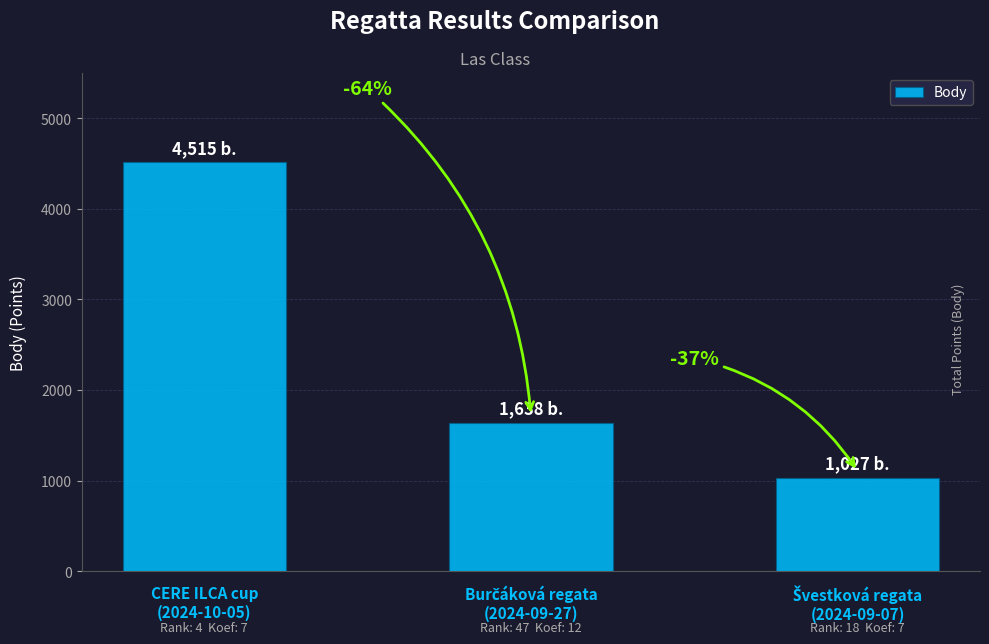

What is the change in value from CERE ILCA cup
(2024-10-05) to Švestková regata
(2024-09-07)?

-3488